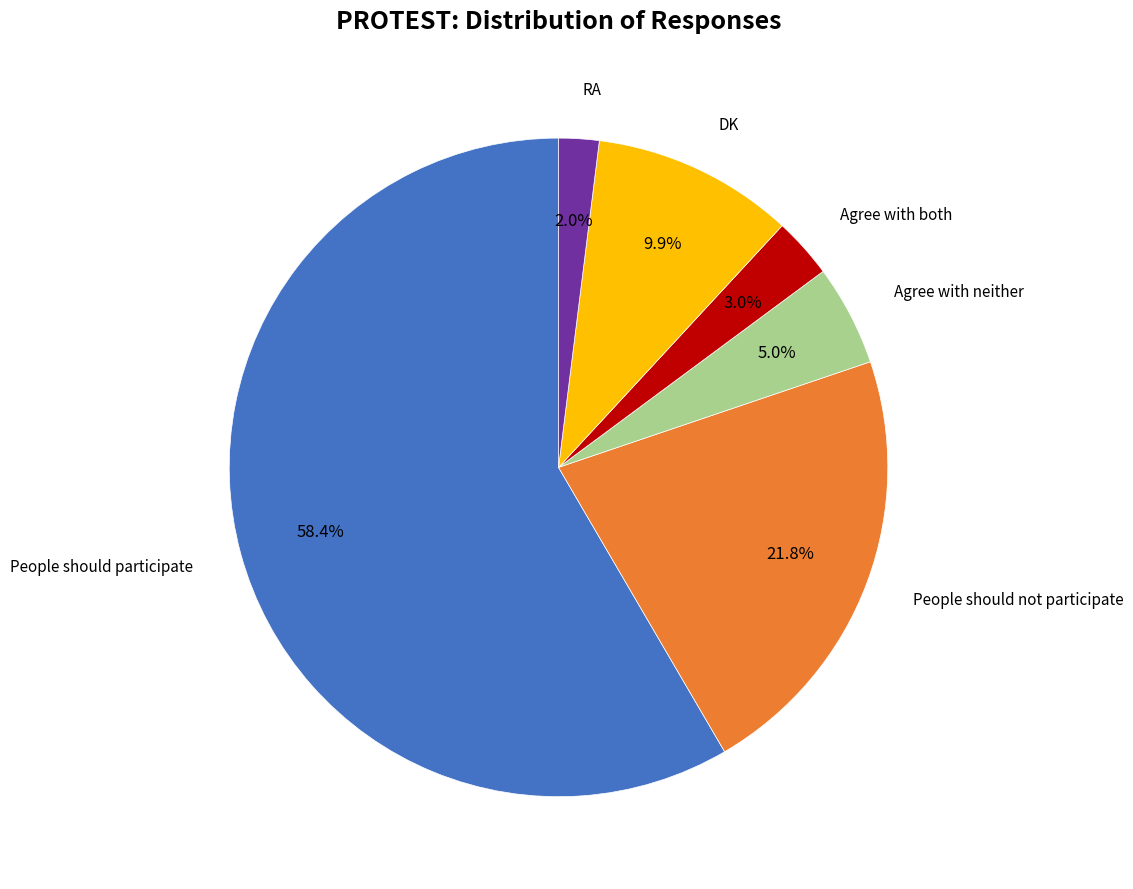

How much of the chart is everything except Agree with both?

97.0%